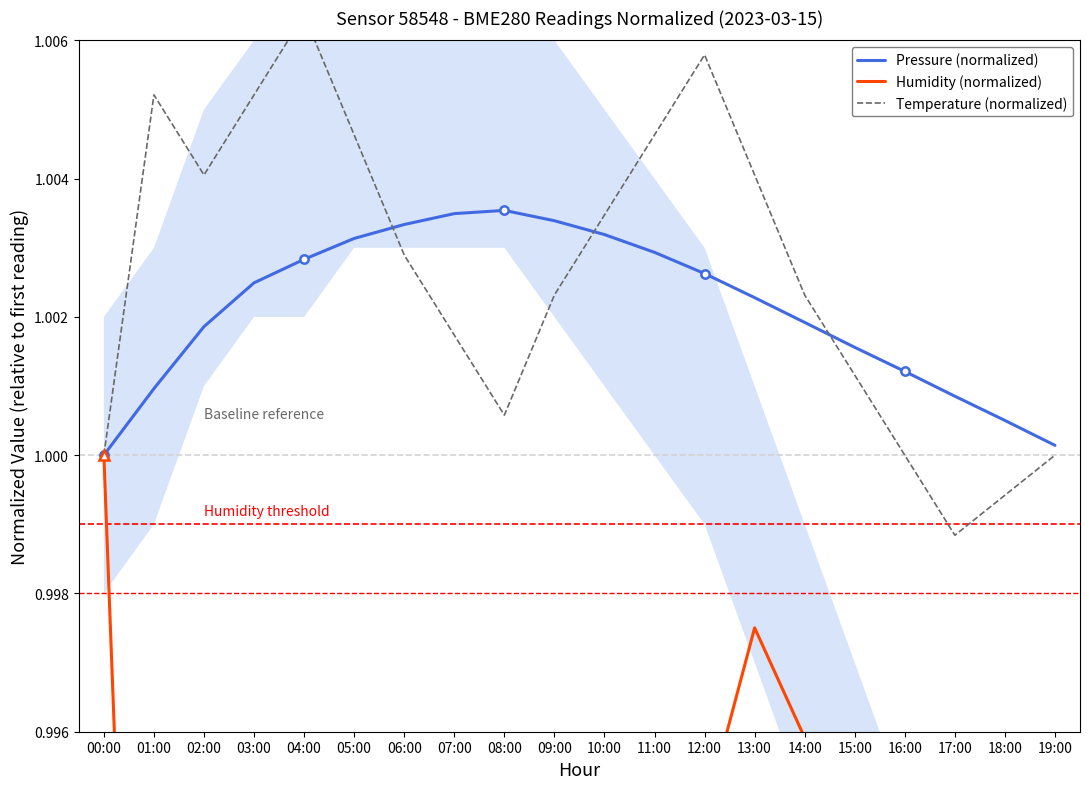

Count the Humidity (normalized) values in the range 0 to 1.

20